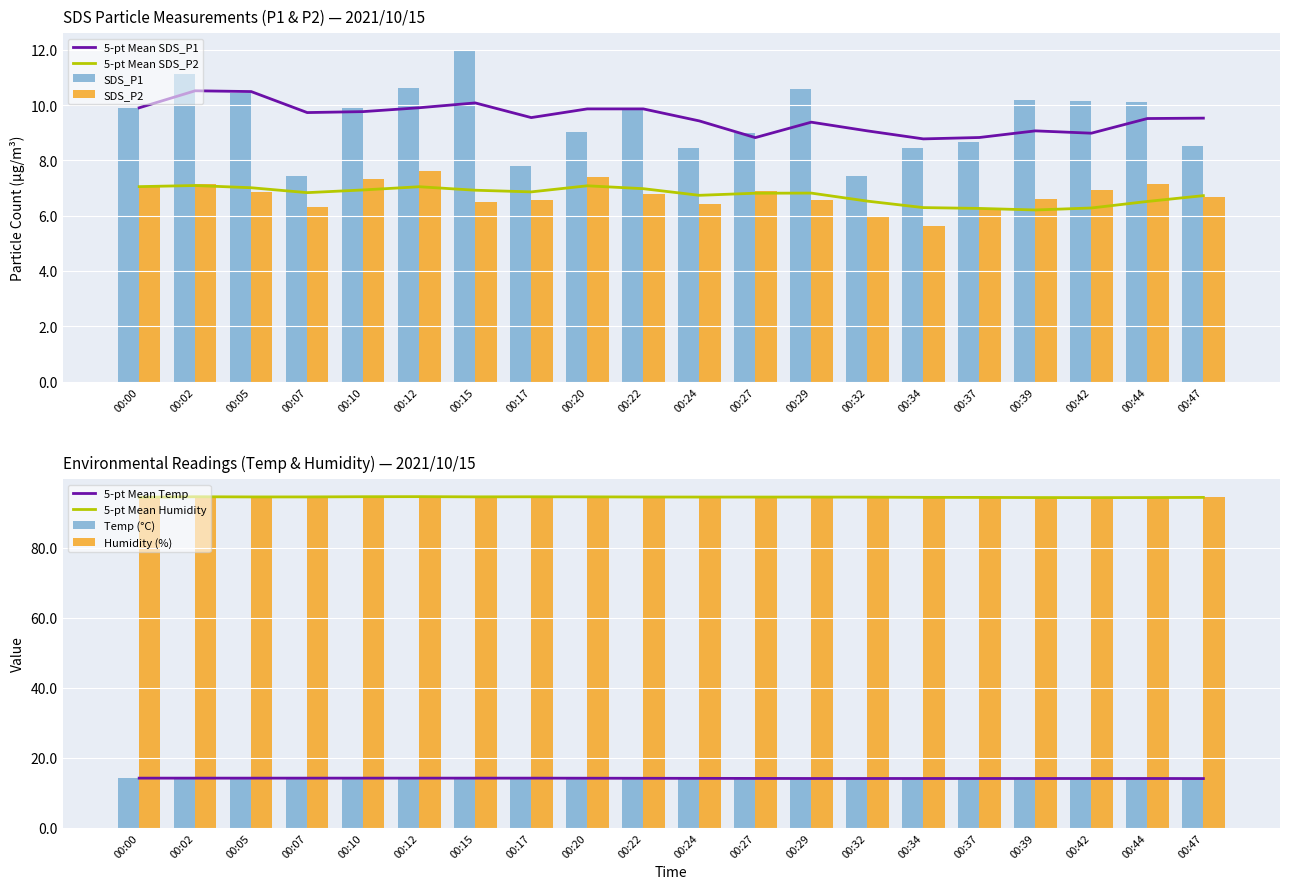

How many bars are there in each group?

4